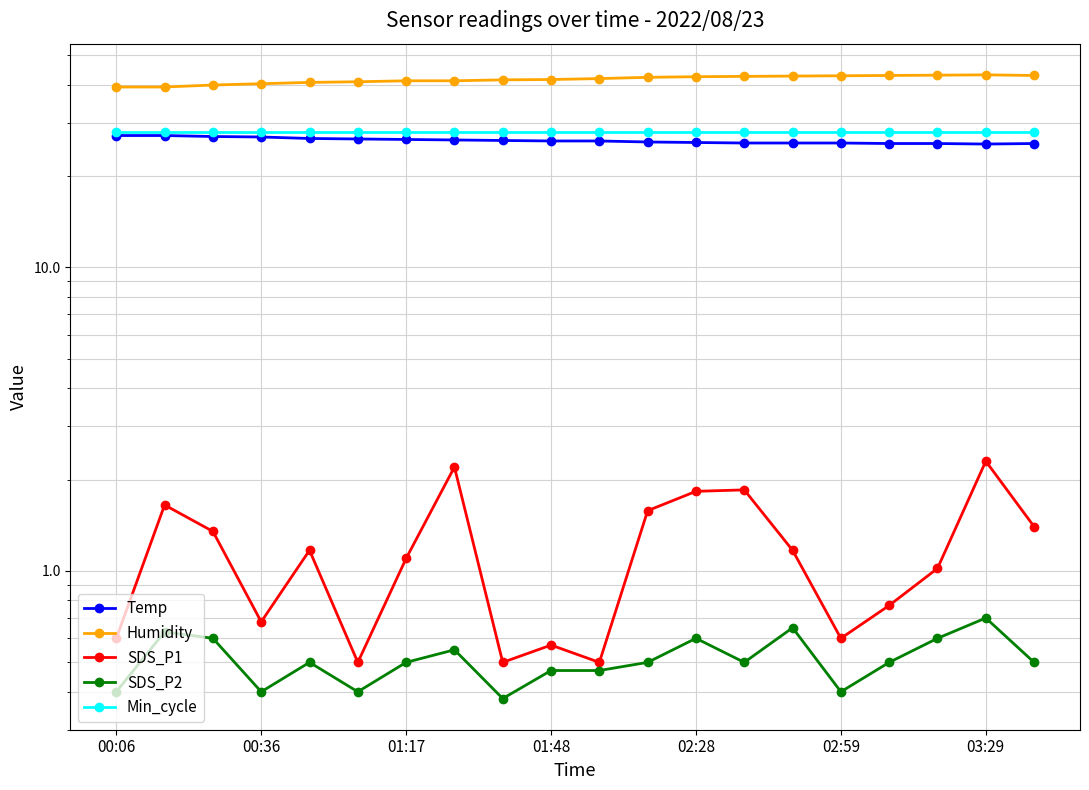

True or false: Min_cycle and Humidity intersect in this chart.

False